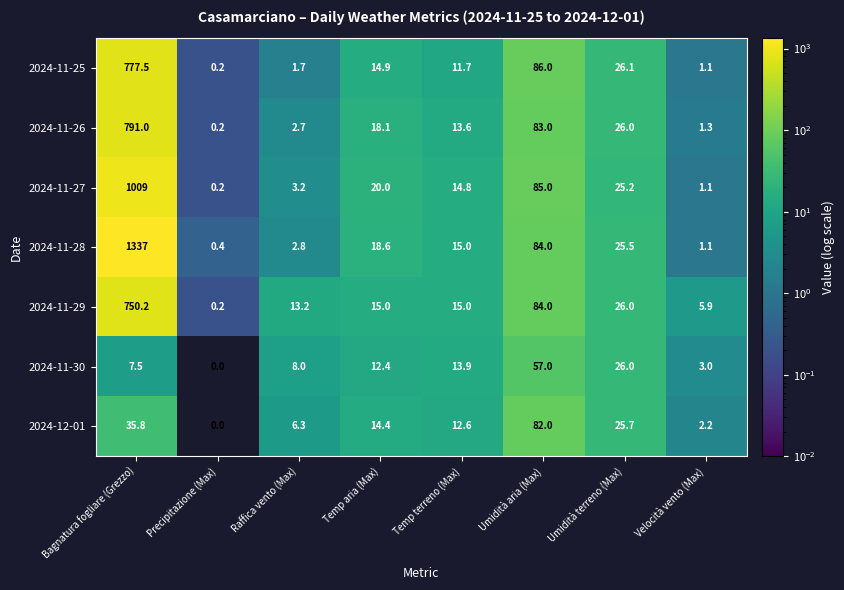

At which label does 2024-11-30 reach its minimum?

Precipitazione (Max)